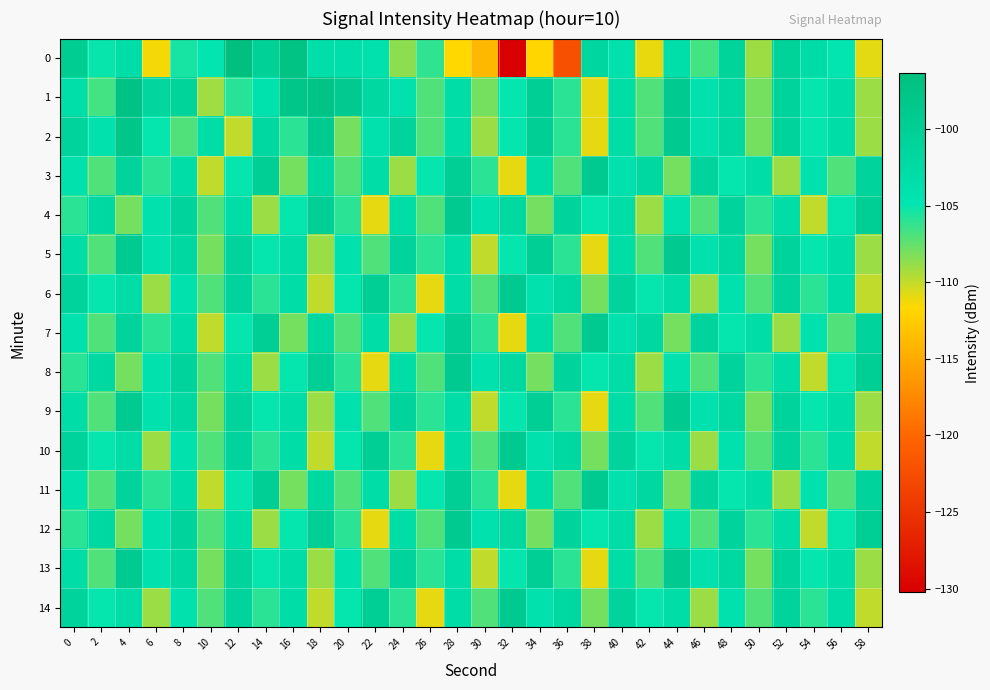

Between 50 and 56, which is larger?

56